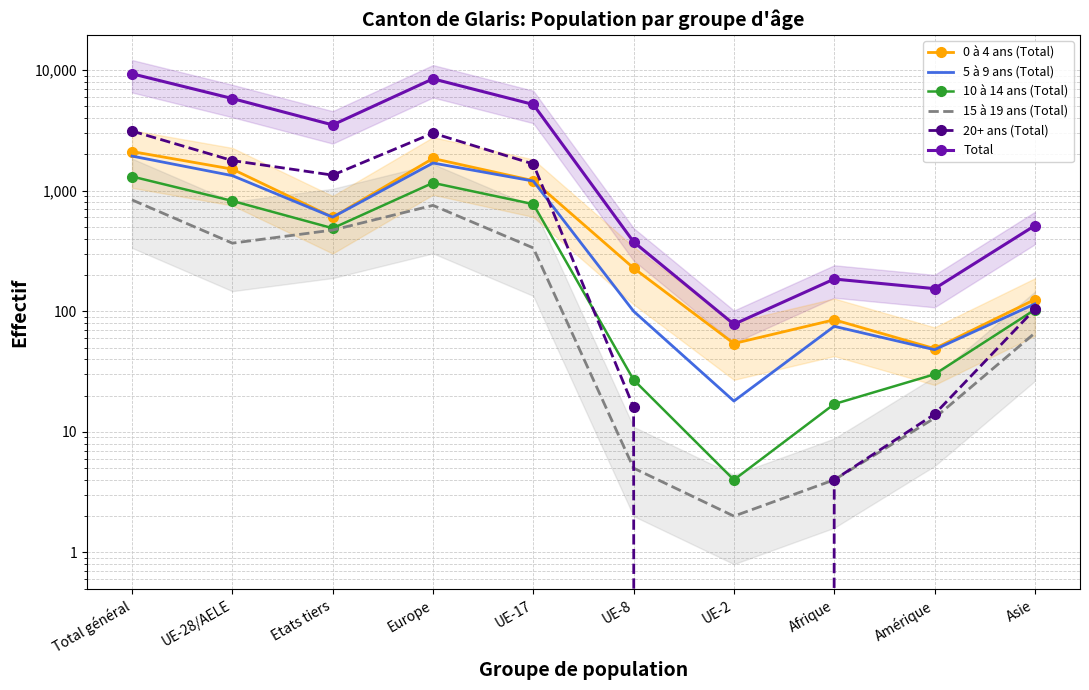

What is the spread (max minus min) of values at UE-17?

4847